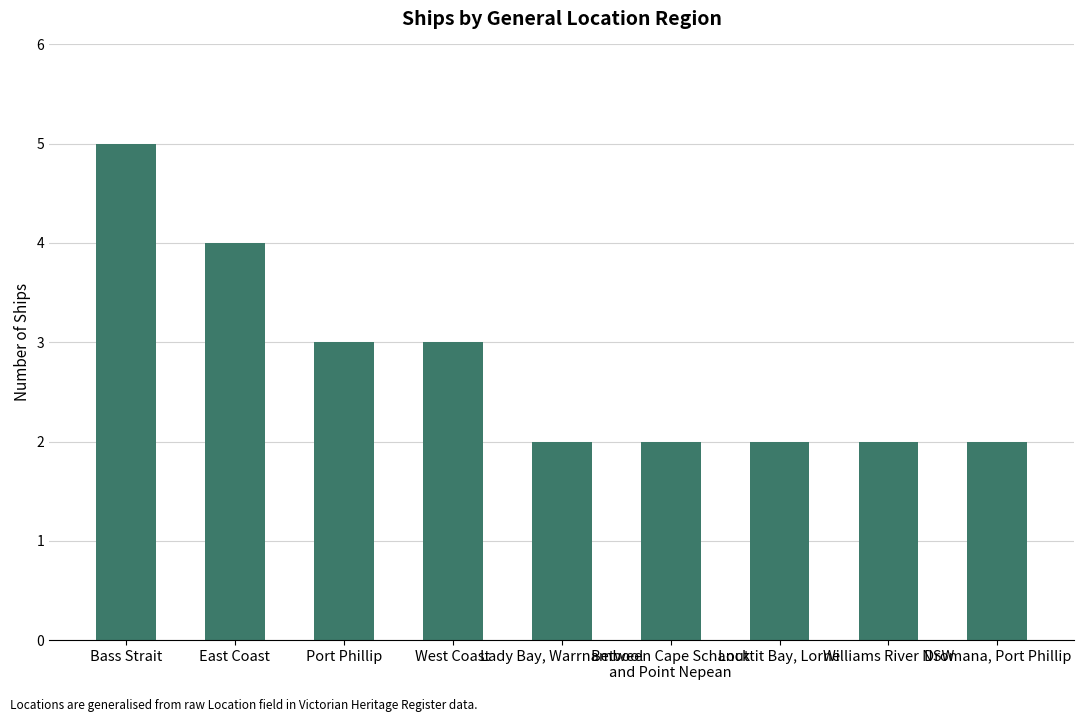

Which has a higher value, Lady Bay, Warrnambool or West Coast?

West Coast